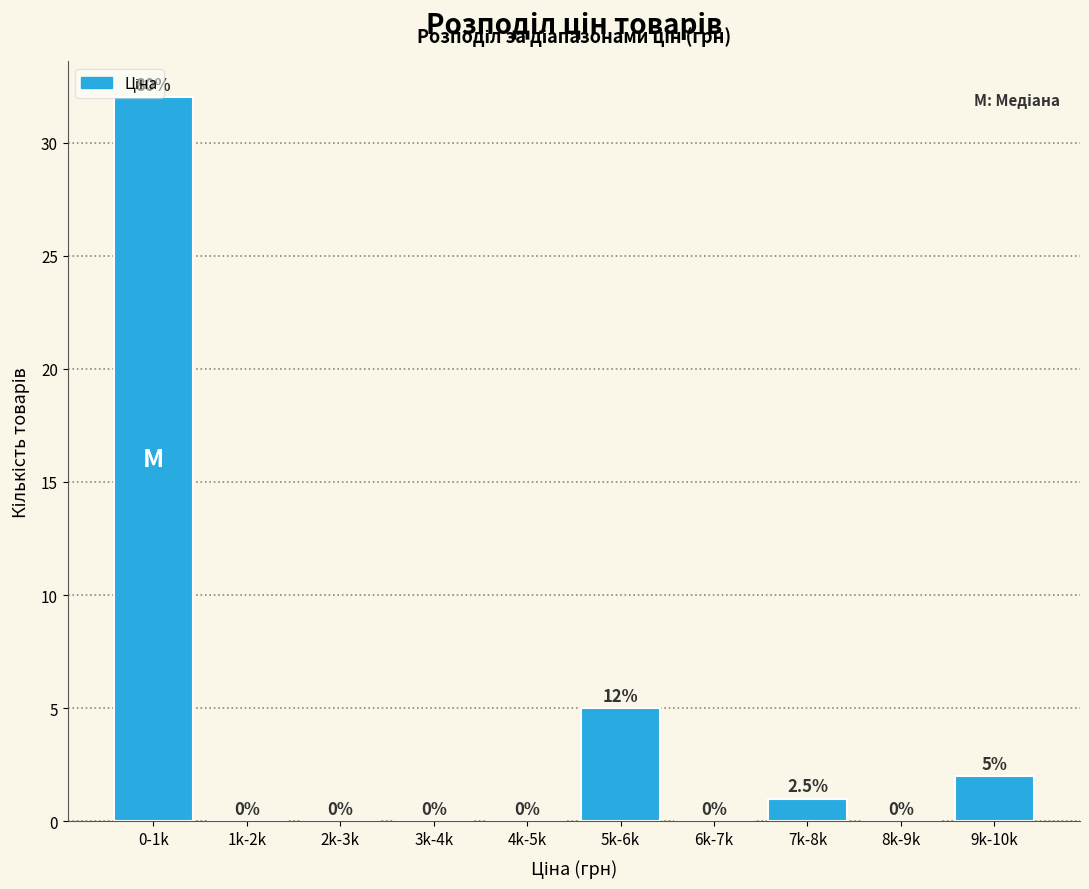

At which label is the value closest to 16?

5k-6k